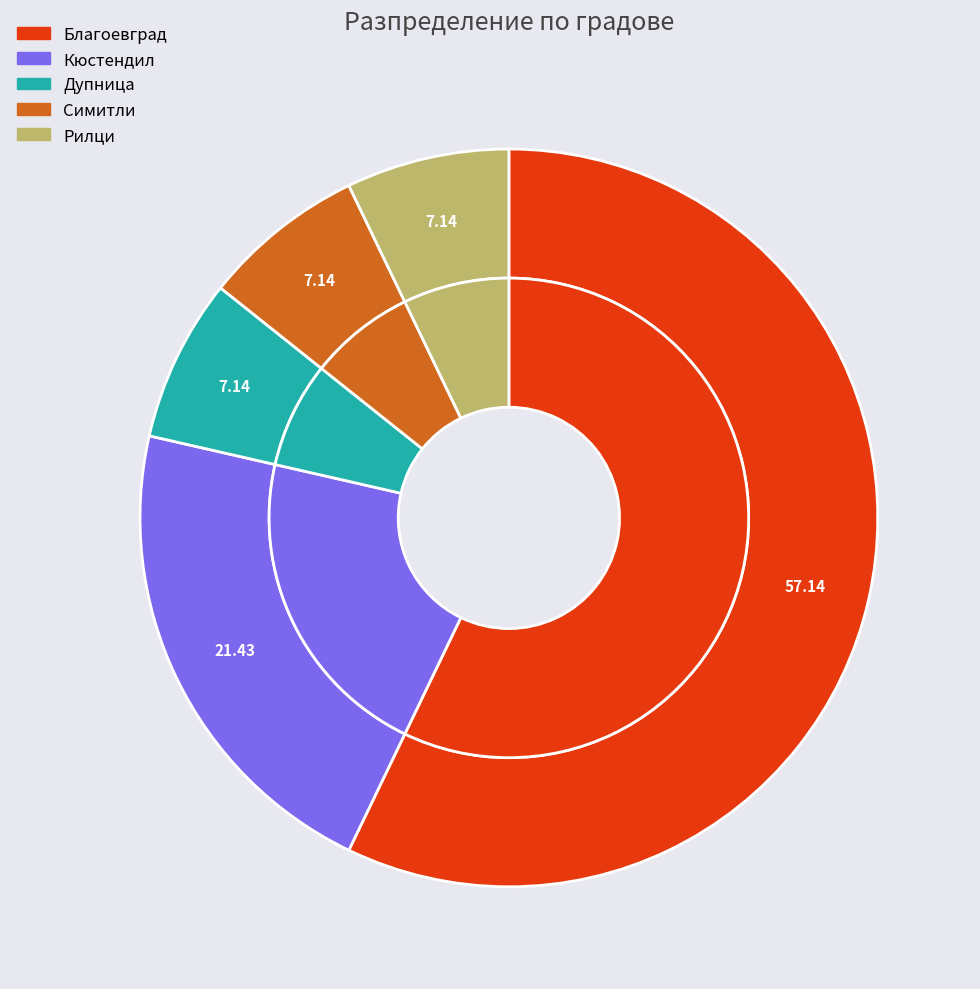

True or false: Рилци accounts for 7% of the total.

True